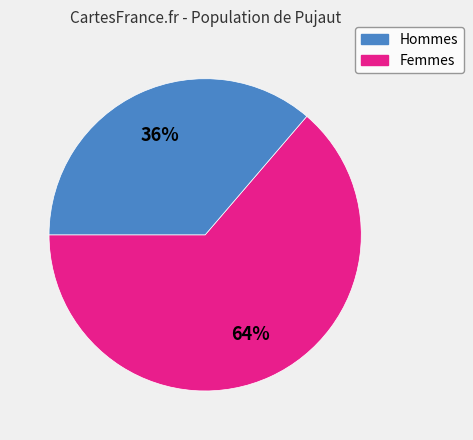

Count the number of slices in the pie.

2